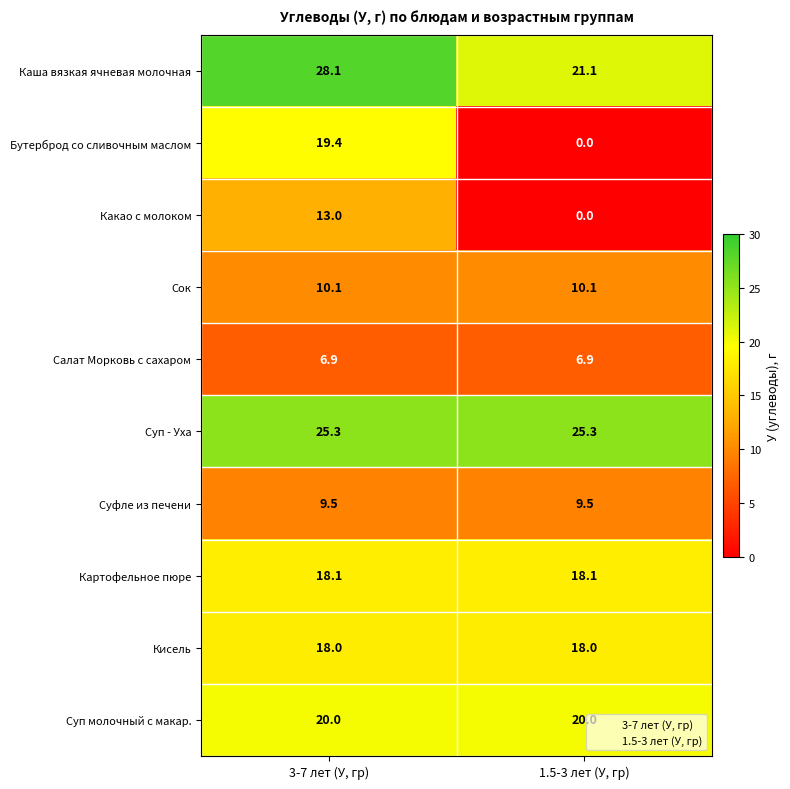

Reading left to right, transcribe all the data shown in this chart.

Каша вязкая ячневая молочная: 3-7 лет (У, гр)=28.1	1.5-3 лет (У, гр)=21.1
Бутерброд со сливочным маслом: 3-7 лет (У, гр)=19.4	1.5-3 лет (У, гр)=0.0
Какао с молоком: 3-7 лет (У, гр)=13.0	1.5-3 лет (У, гр)=0.0
Сок: 3-7 лет (У, гр)=10.1	1.5-3 лет (У, гр)=10.1
Салат Морковь с сахаром: 3-7 лет (У, гр)=6.9	1.5-3 лет (У, гр)=6.9
Суп - Уха: 3-7 лет (У, гр)=25.3	1.5-3 лет (У, гр)=25.3
Суфле из печени: 3-7 лет (У, гр)=9.5	1.5-3 лет (У, гр)=9.5
Картофельное пюре: 3-7 лет (У, гр)=18.1	1.5-3 лет (У, гр)=18.1
Кисель: 3-7 лет (У, гр)=18.0	1.5-3 лет (У, гр)=18.0
Суп молочный с макар.: 3-7 лет (У, гр)=20.0	1.5-3 лет (У, гр)=20.0